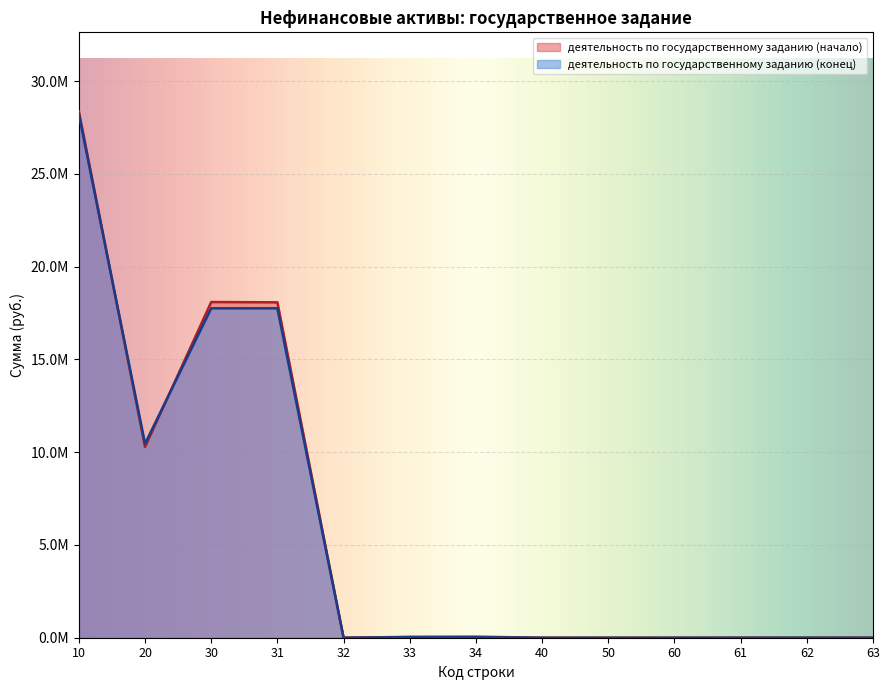

What is the average value of the деятельность по государственному заданию (конец) series?

5710842.6